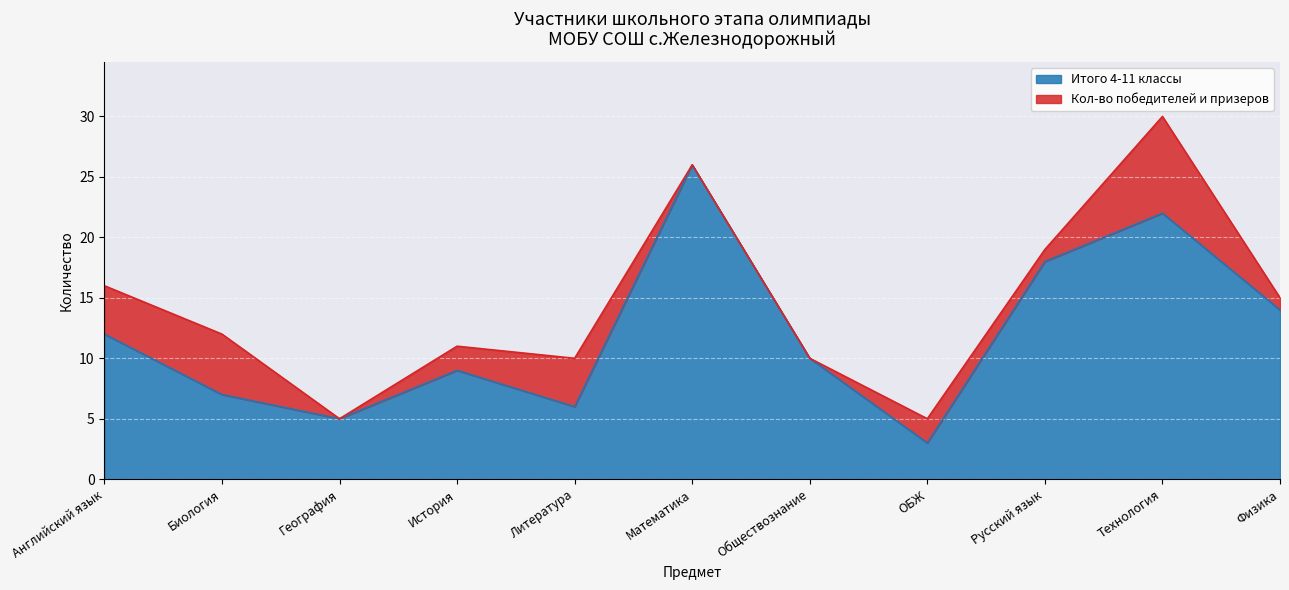

Where does the data first go above 10?

Английский язык